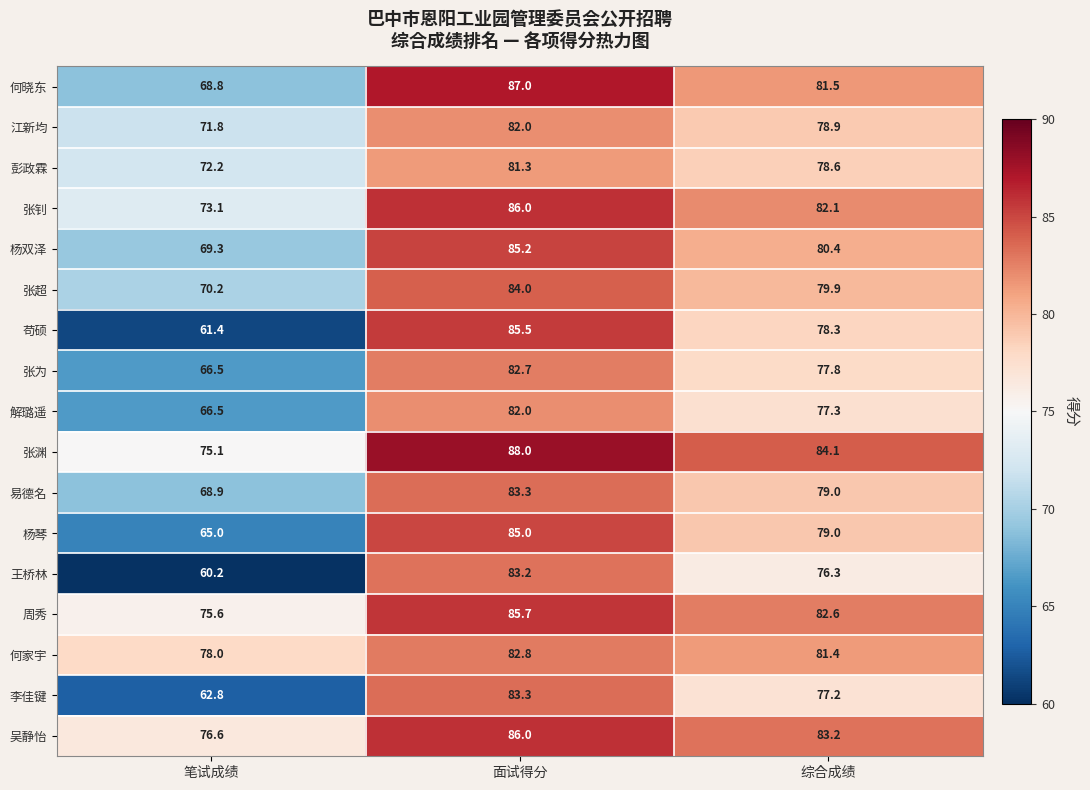

What is the spread (max minus min) of values at 面试得分?

6.7